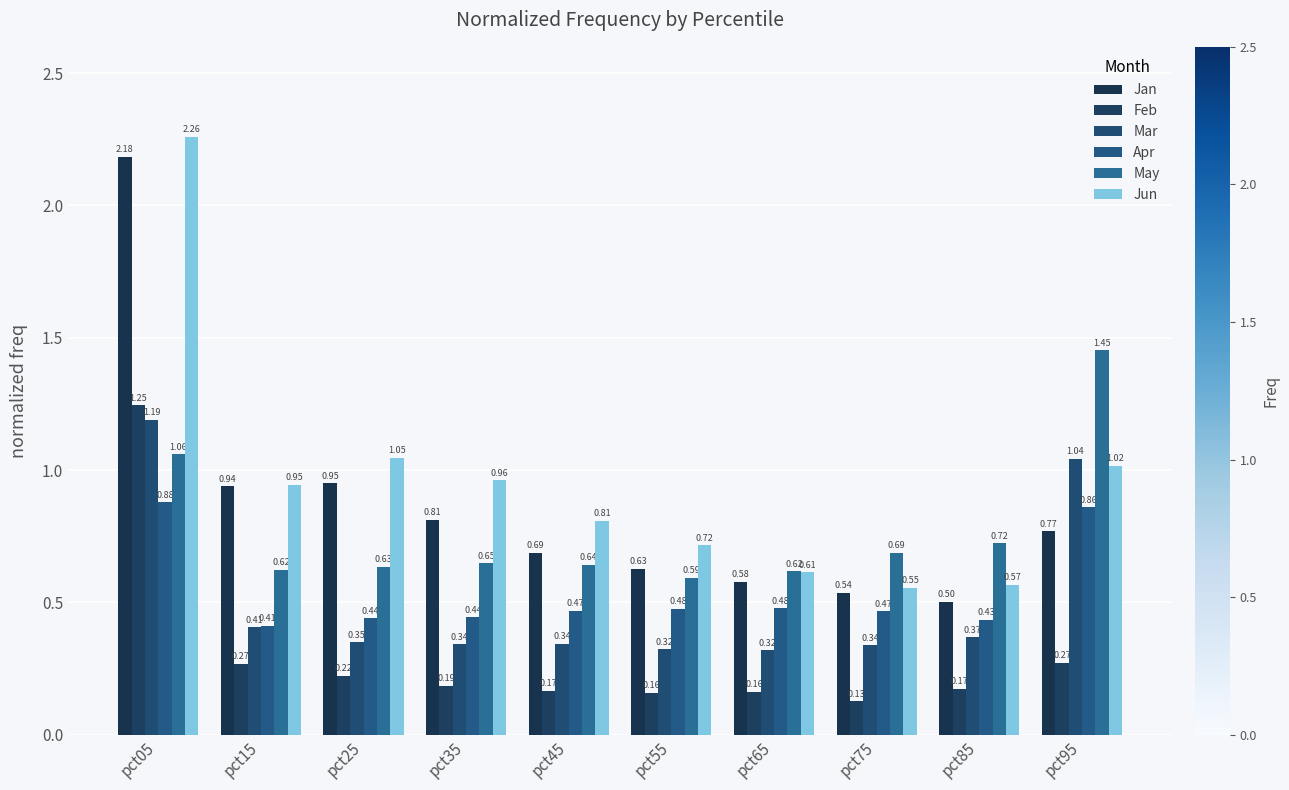

Is it true that Jun equals 1.4 at pct05?

False